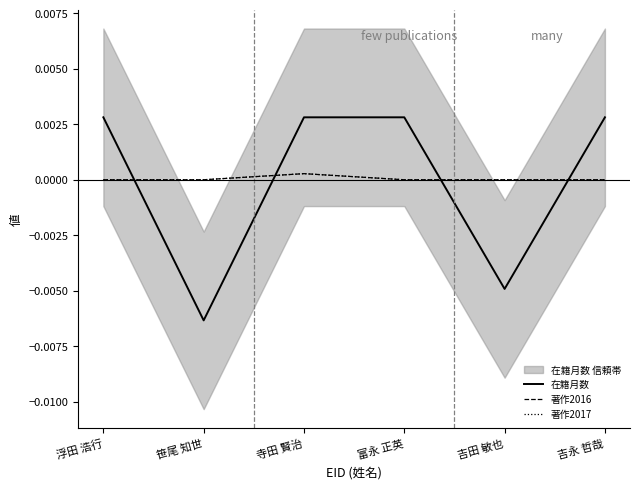

Reading right to left, extract all data points from this chart.

在籍月数: 0.0	-0.0	0.0	0.0	-0.0	0.0
著作2016: 0.0	0.0	0.0	0.0	0.0	0.0
著作2017: 0.0	0.0	0.0	0.0	0.0	0.0